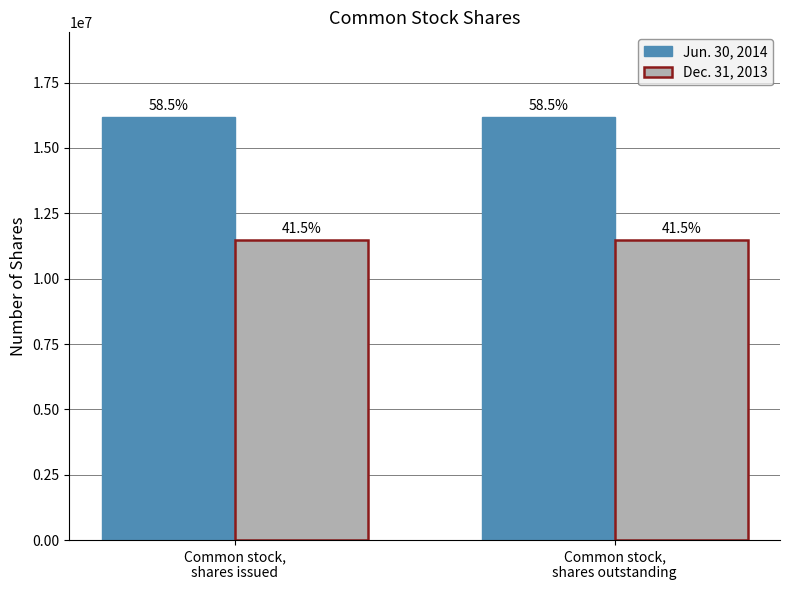

What are all the series names shown in the legend?

Jun. 30, 2014, Dec. 31, 2013